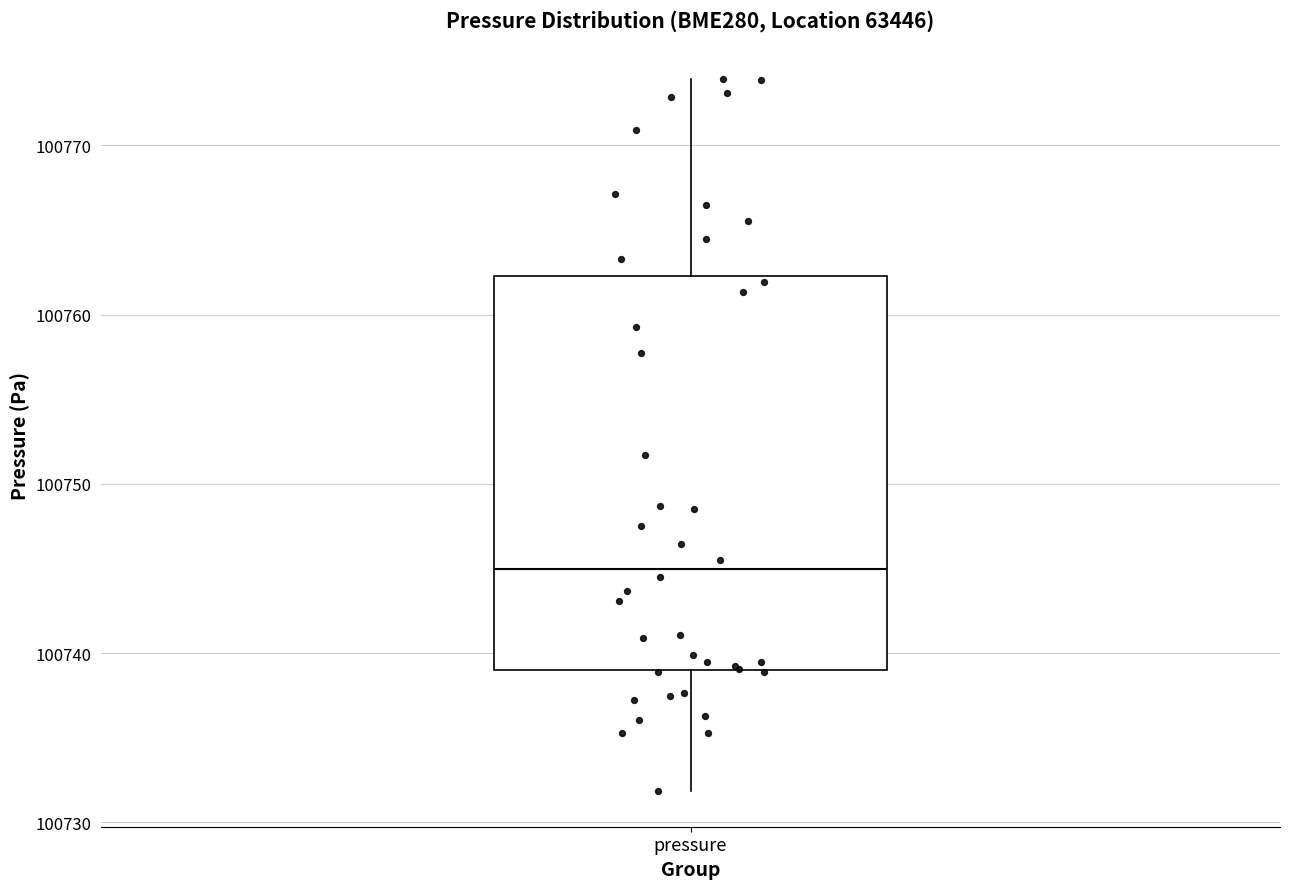

Transcribe this box plot: give where the median line is, the range the box spans, and where the two whiskers end, as read against the y-axis. The values are not printed on the chart, so give them approximately, as read against the axis.

median 100745, box 100739 to 100762, whiskers 100732 to 100774